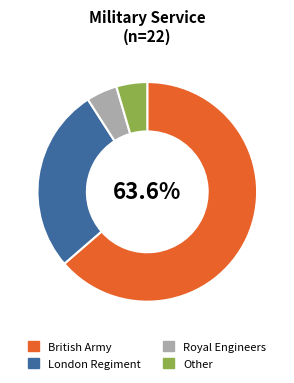

Count the number of slices in the pie.

4